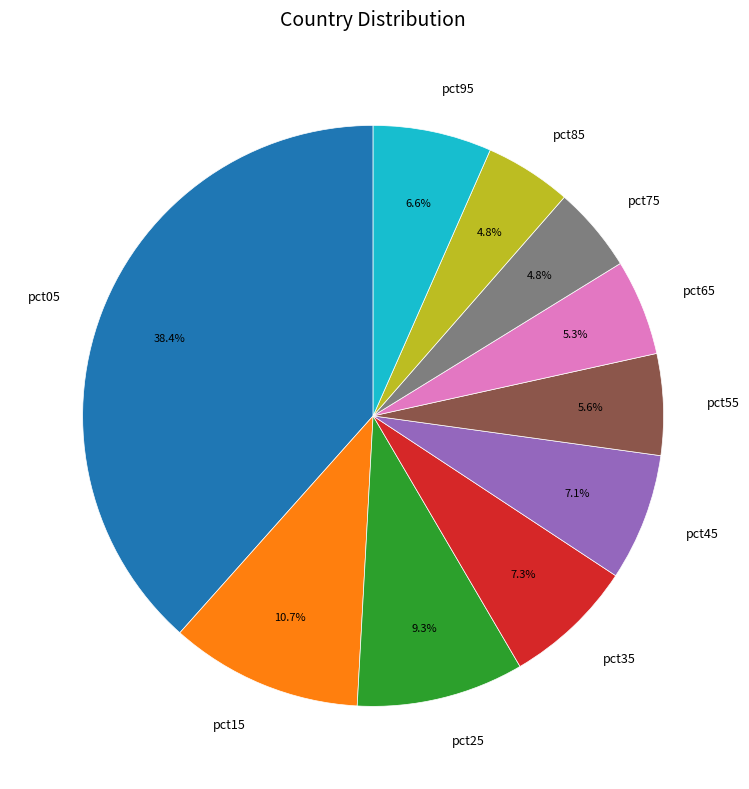

Which has a higher value, pct25 or pct15?

pct15